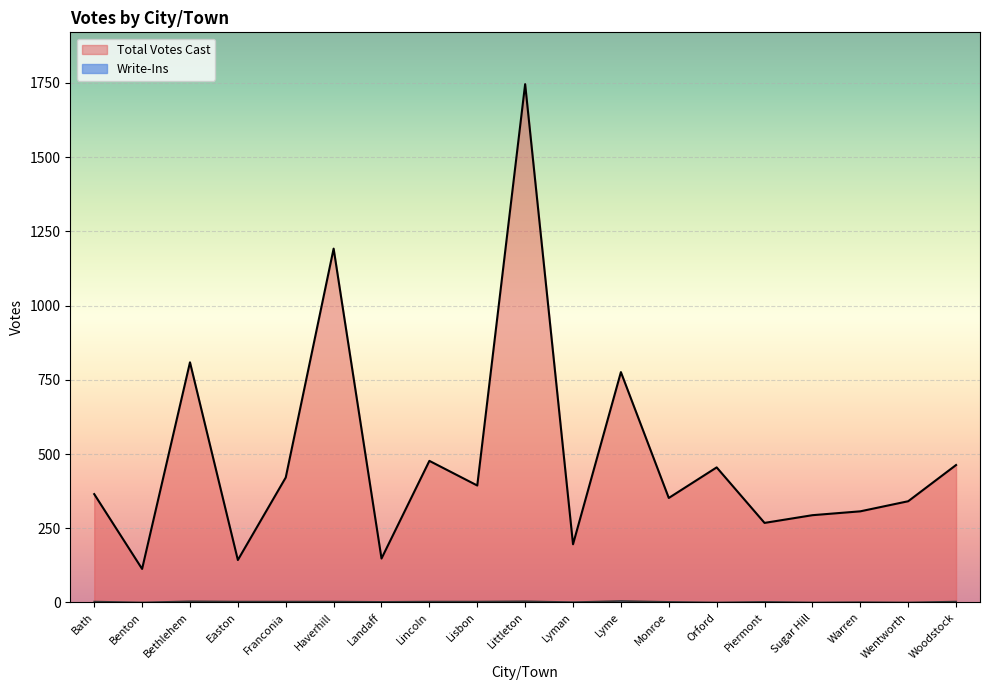

What is the total value across all series at Monroe?

354